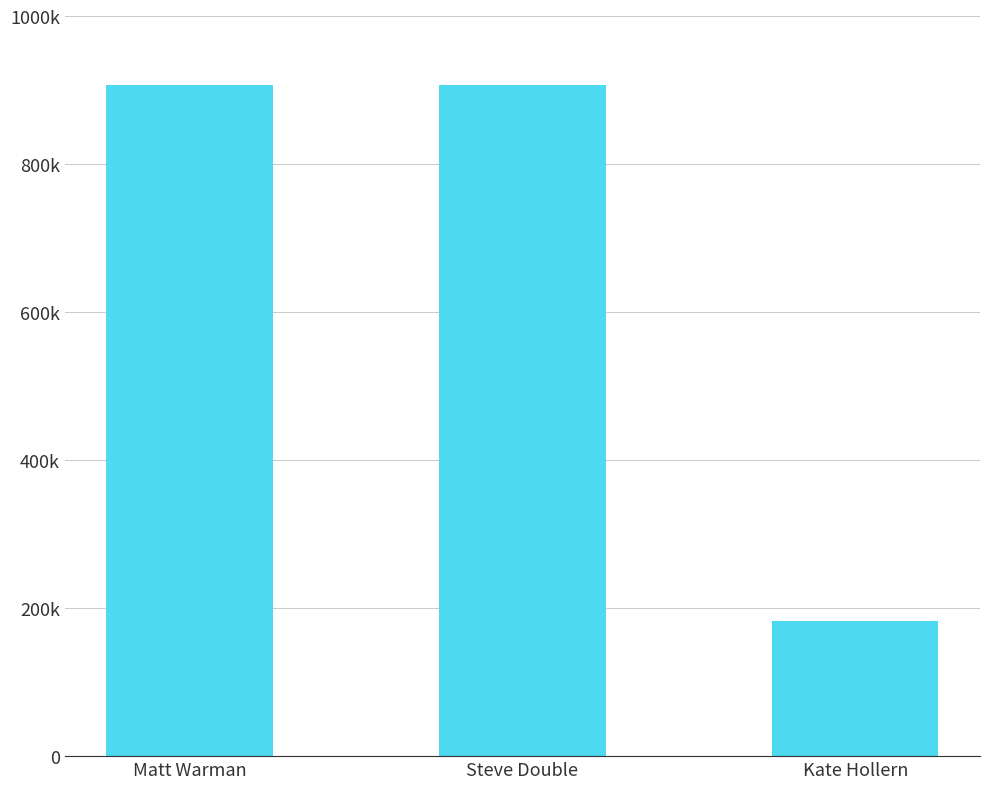

List the labels in order of value, smallest first.

Kate Hollern, Matt Warman, Steve Double